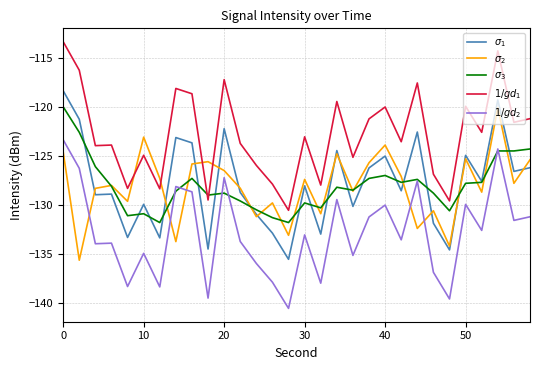

How many values in the $1/gd_2$ series exceed -133?

14